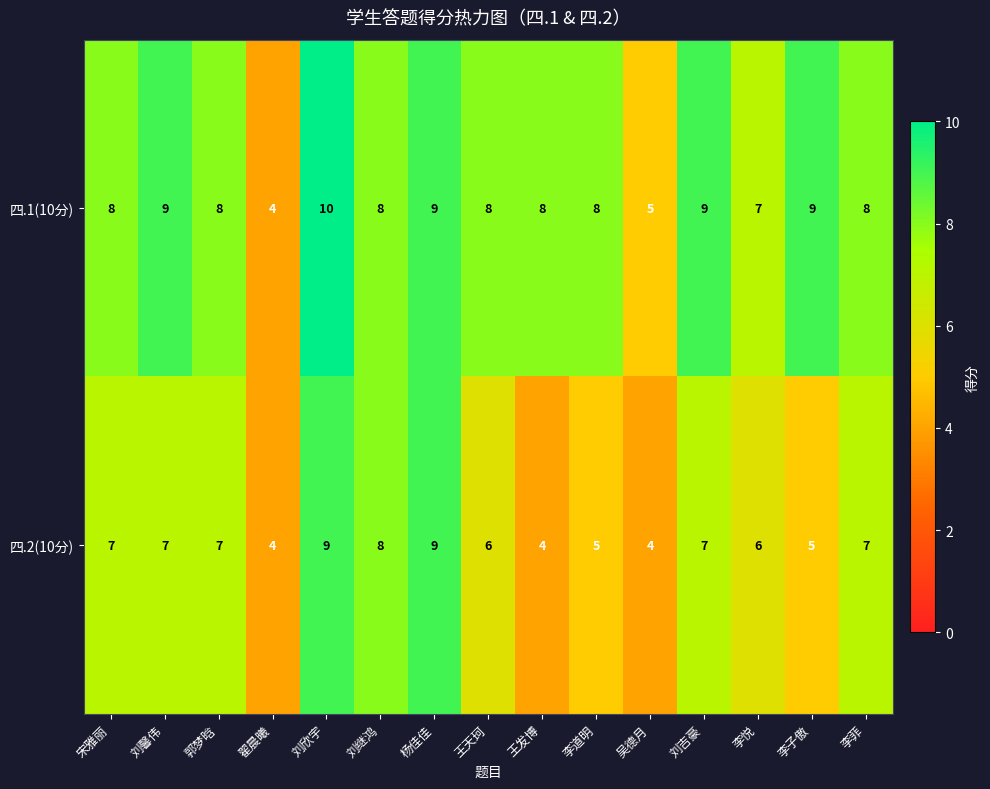

How many data points does each series have?

15